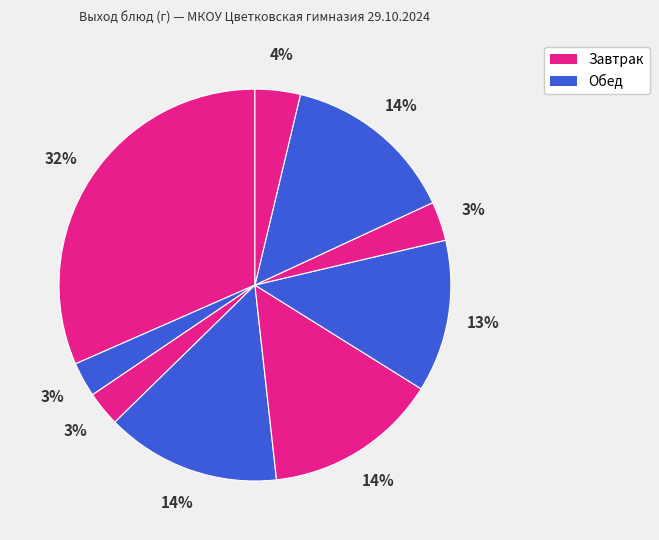

Count the number of slices in the pie.

9